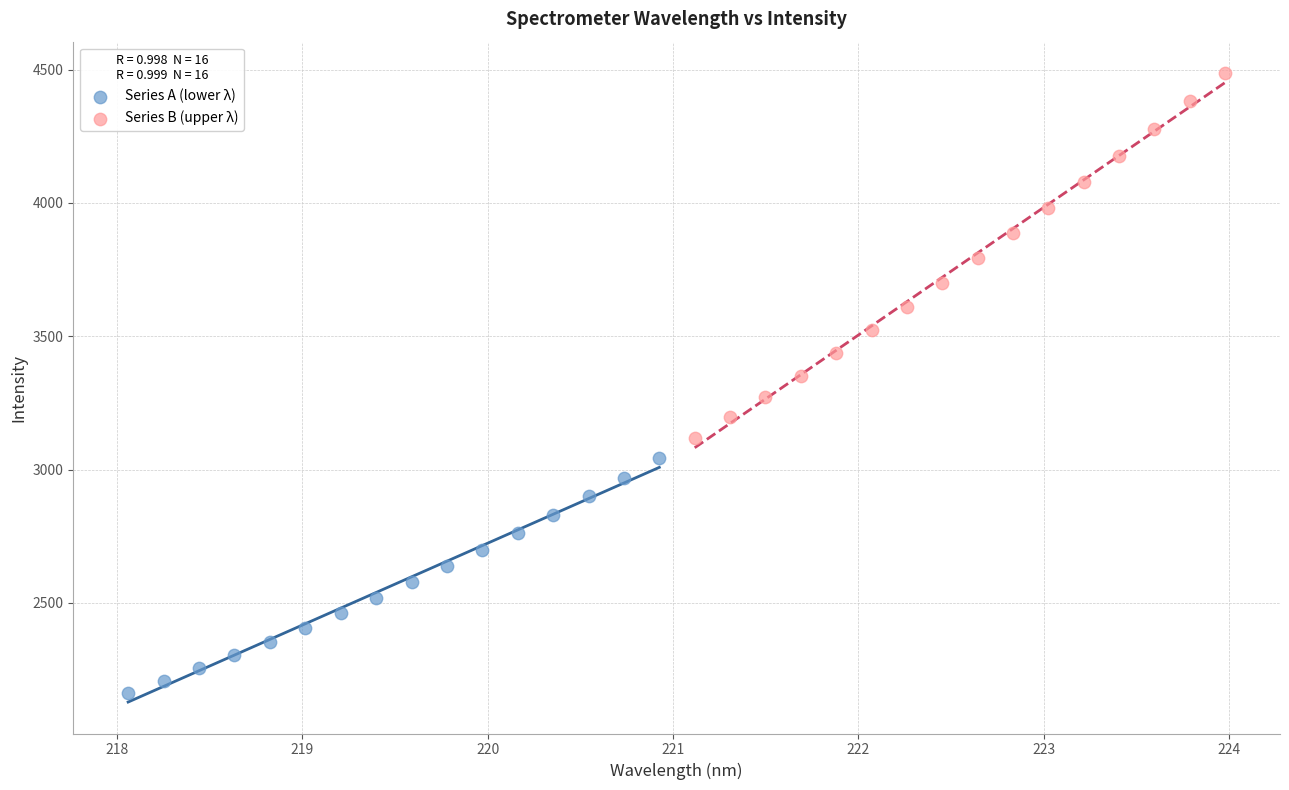

Which series contains the highest Y value?

Series B (upper λ)